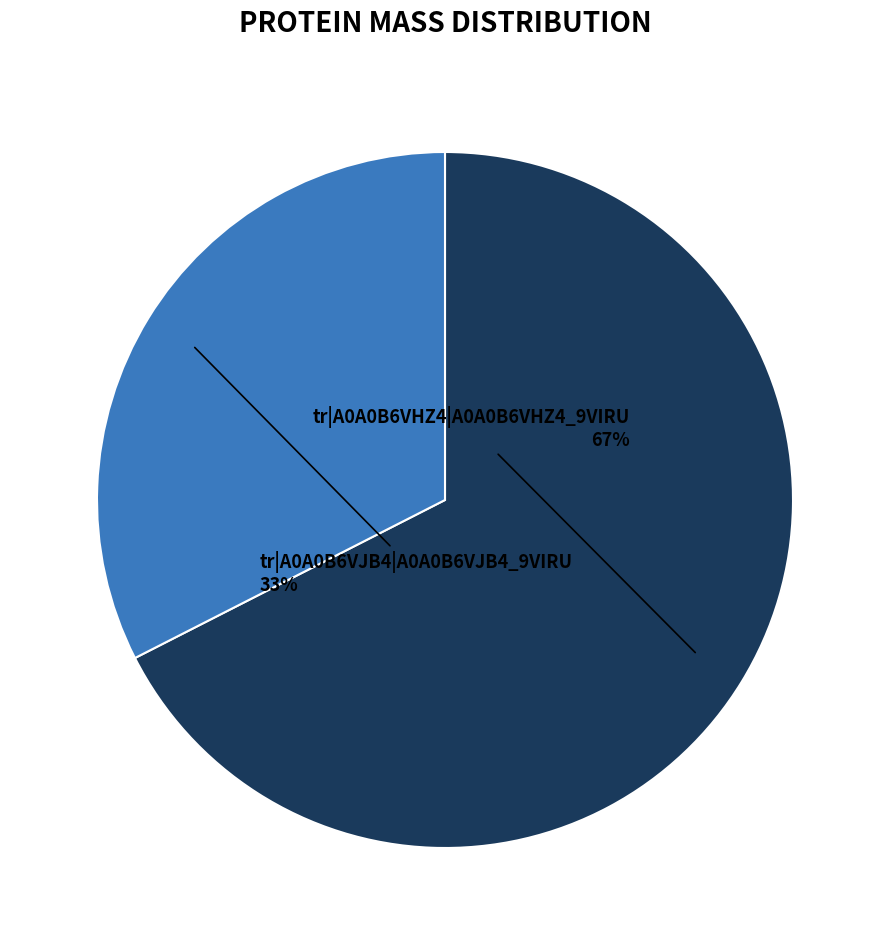

Is it true that tr|A0A0B6VJB4|A0A0B6VJB4_9VIRU is 33% of the pie?

True